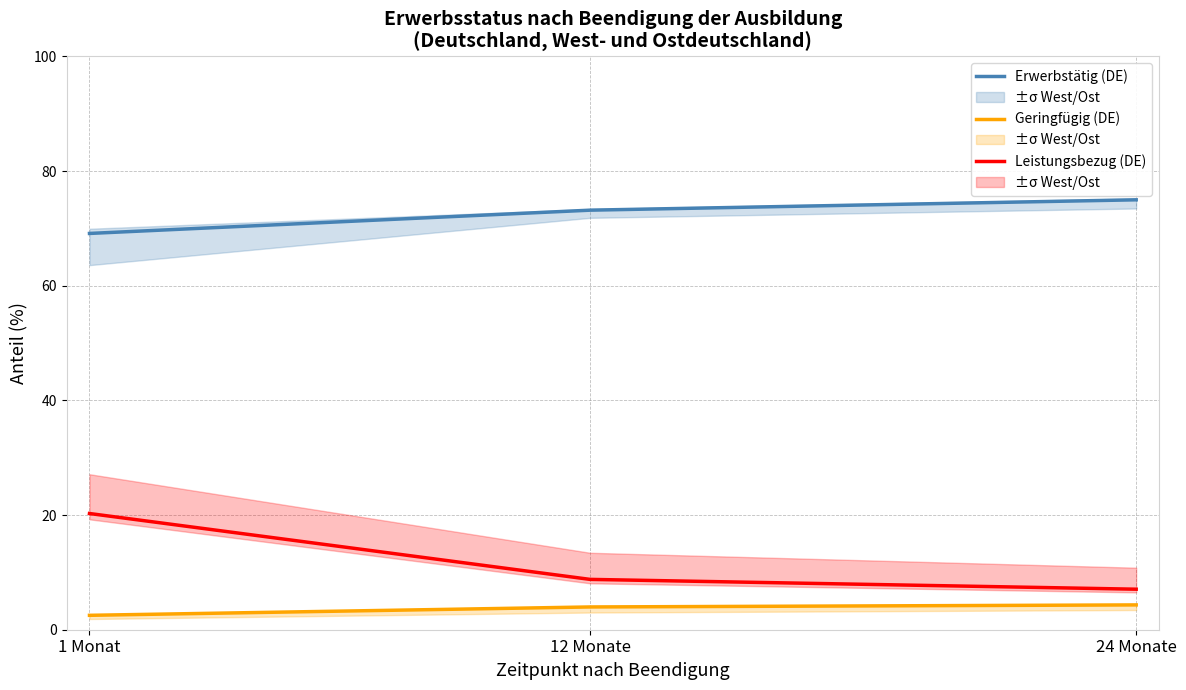

What is the total value across all series at 24 Monate?

86.4